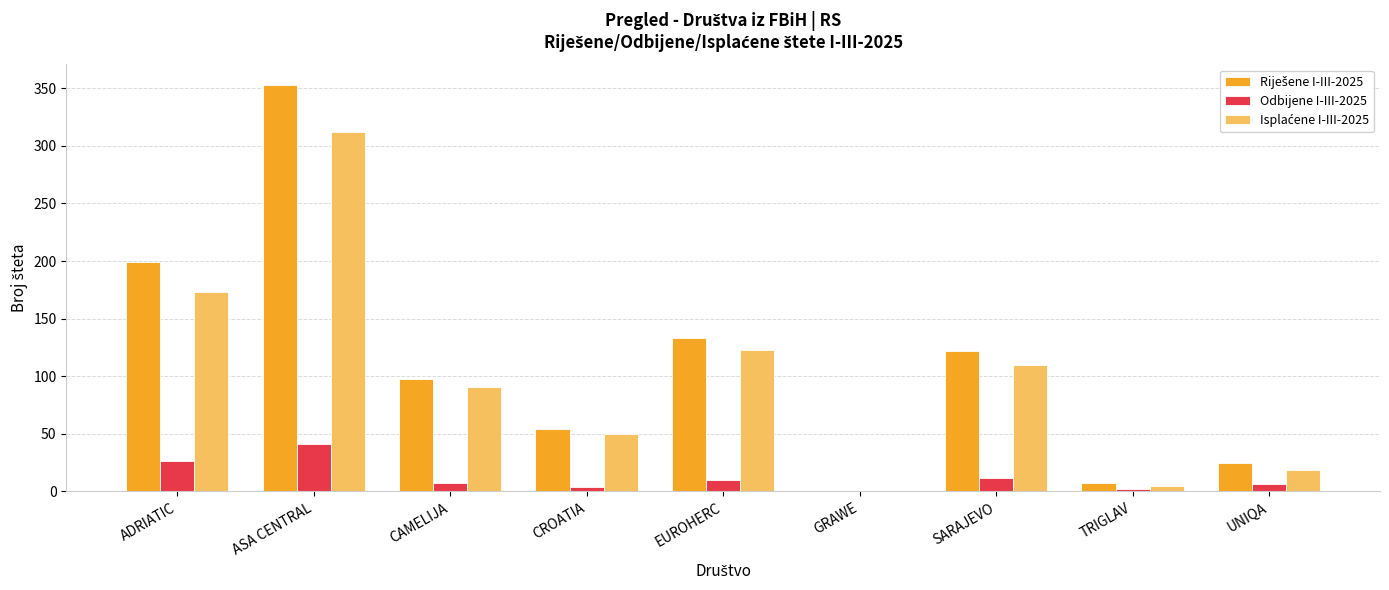

Which category has the highest value across all series?

ASA CENTRAL